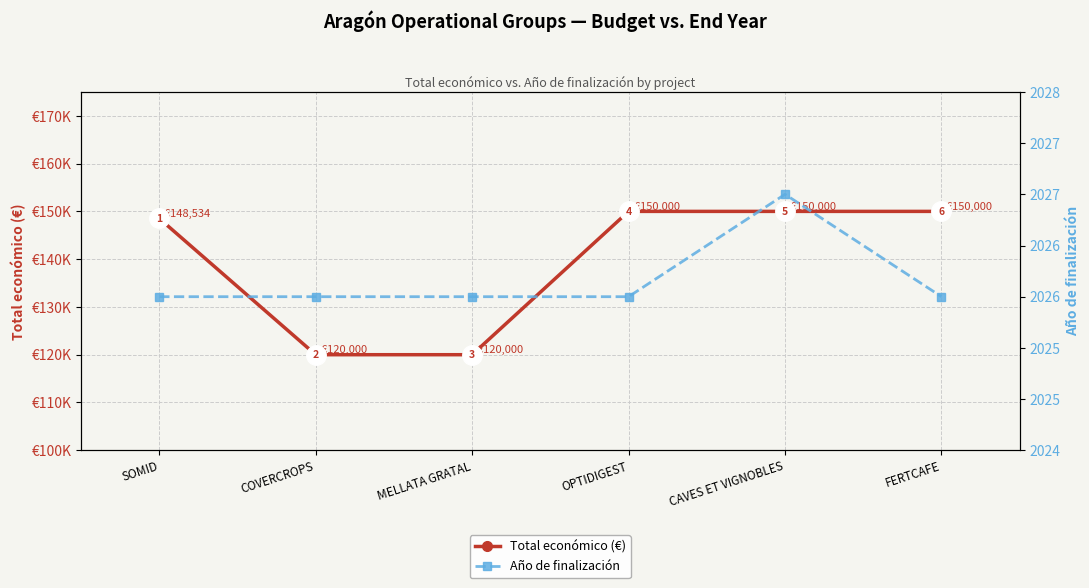

Does the chart display data point markers on the line(s)?

Yes